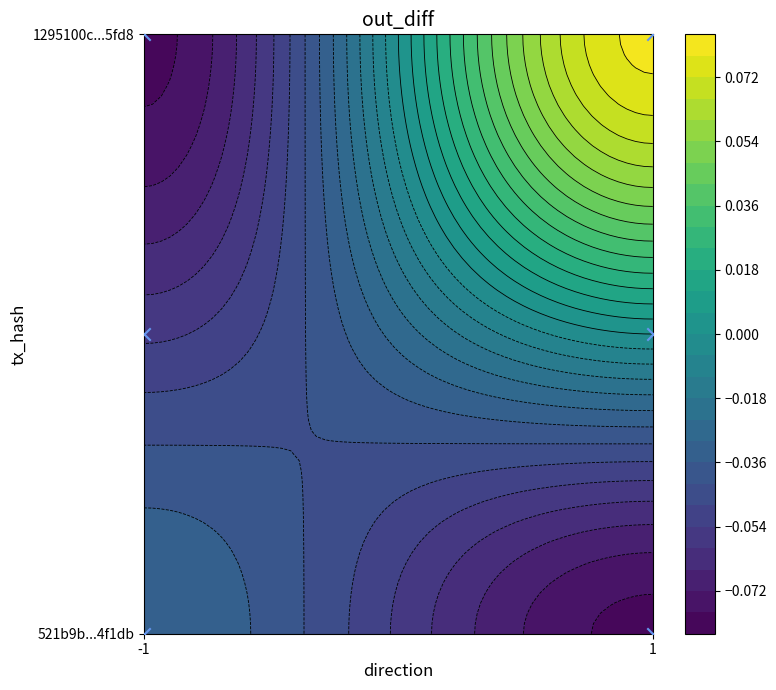

How many positive values are there?

4